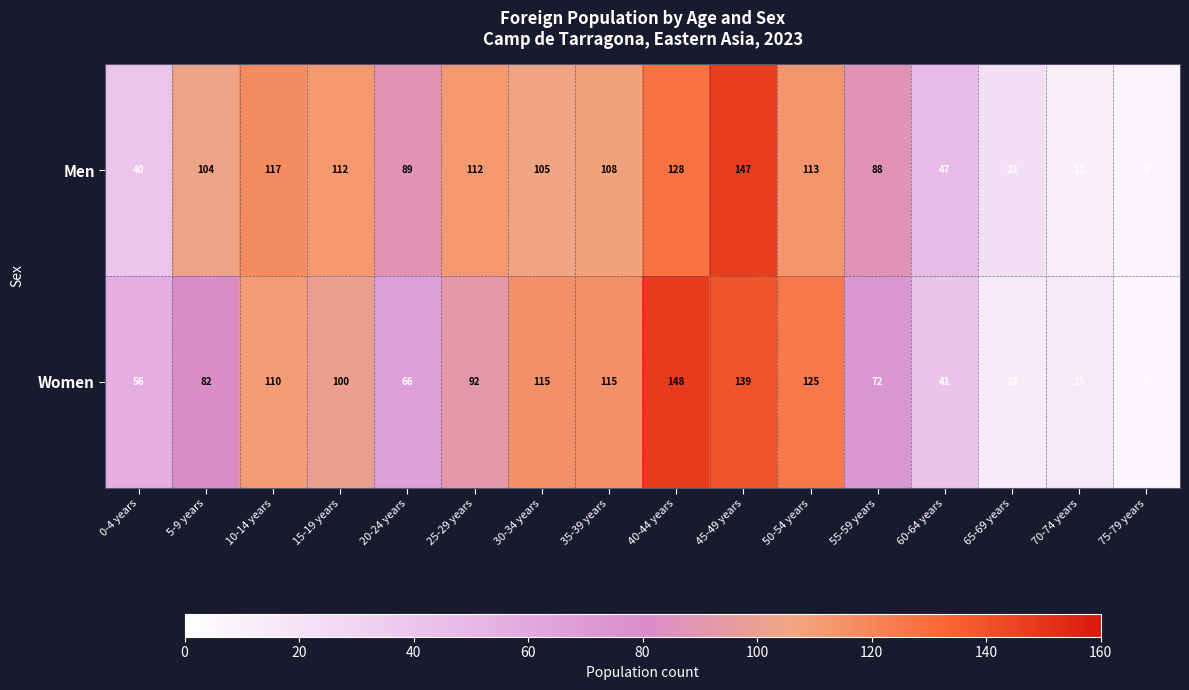

Which series has the largest total across all categories?

Men